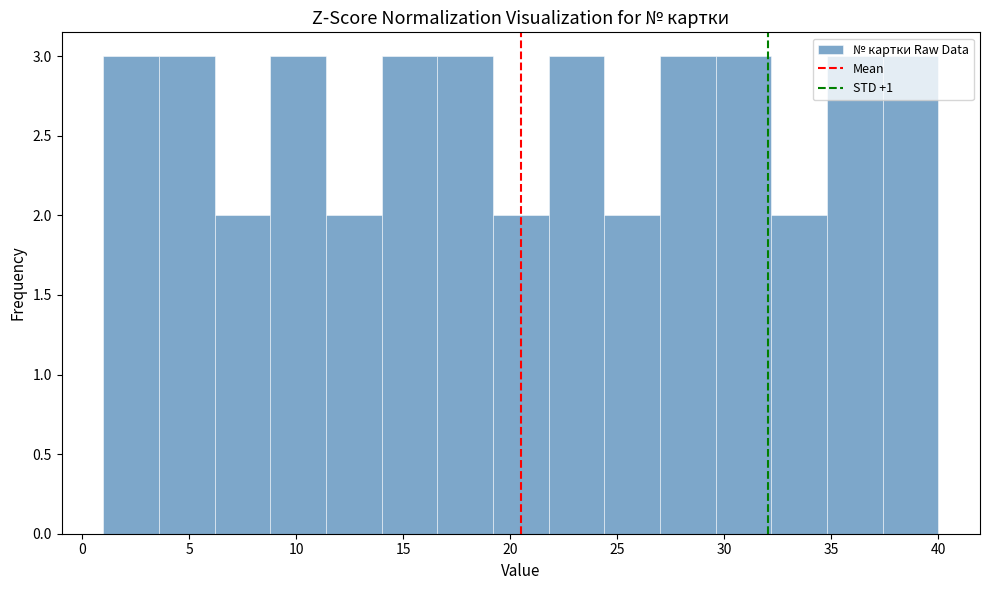

Reading left to right, transcribe this chart: for each bar, give the range it covers on the x-axis and its height. Neither the bar edges nor the heights are printed on the chart, so give them approximately, as read against the axes.

1.0 to 3.6: 3
3.6 to 6.2: 3
6.2 to 8.8: 2
8.8 to 11.4: 3
11.4 to 14.0: 2
14.0 to 16.6: 3
16.6 to 19.2: 3
19.2 to 21.8: 2
21.8 to 24.4: 3
24.4 to 27.0: 2
27.0 to 29.6: 3
29.6 to 32.2: 3
32.2 to 34.8: 2
34.8 to 37.4: 3
37.4 to 40.0: 3